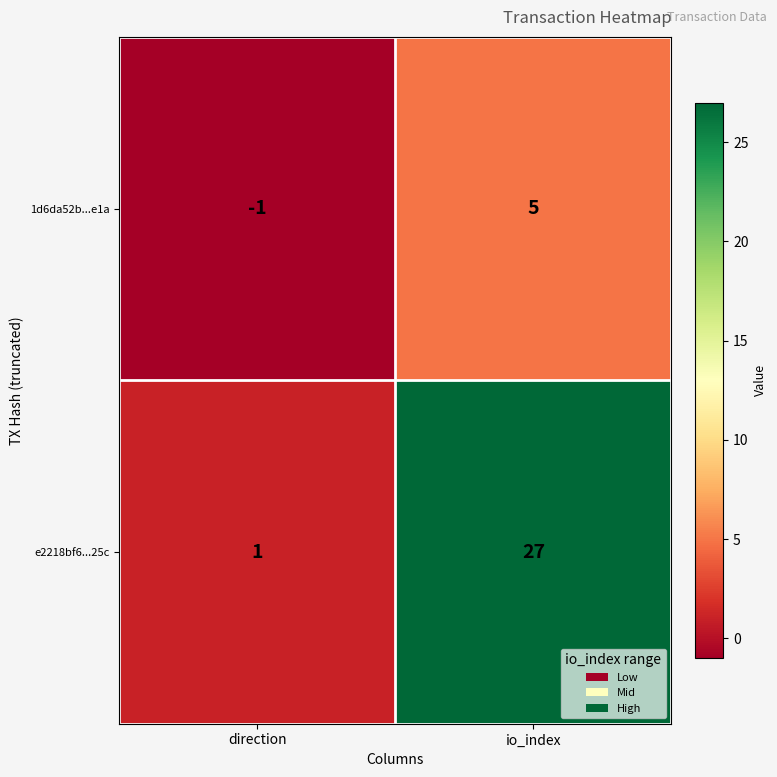

At which category does the chart reach its minimum across all series?

direction